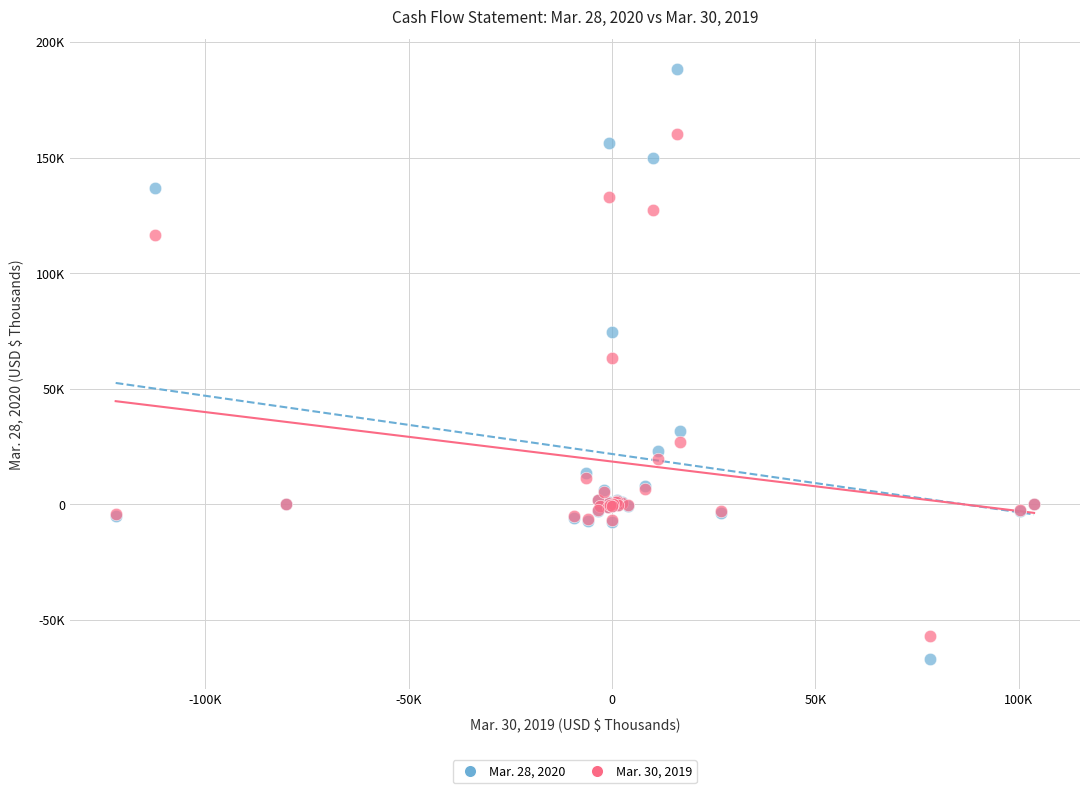

What are all the series names shown in the legend?

Mar. 28, 2020, Mar. 30, 2019